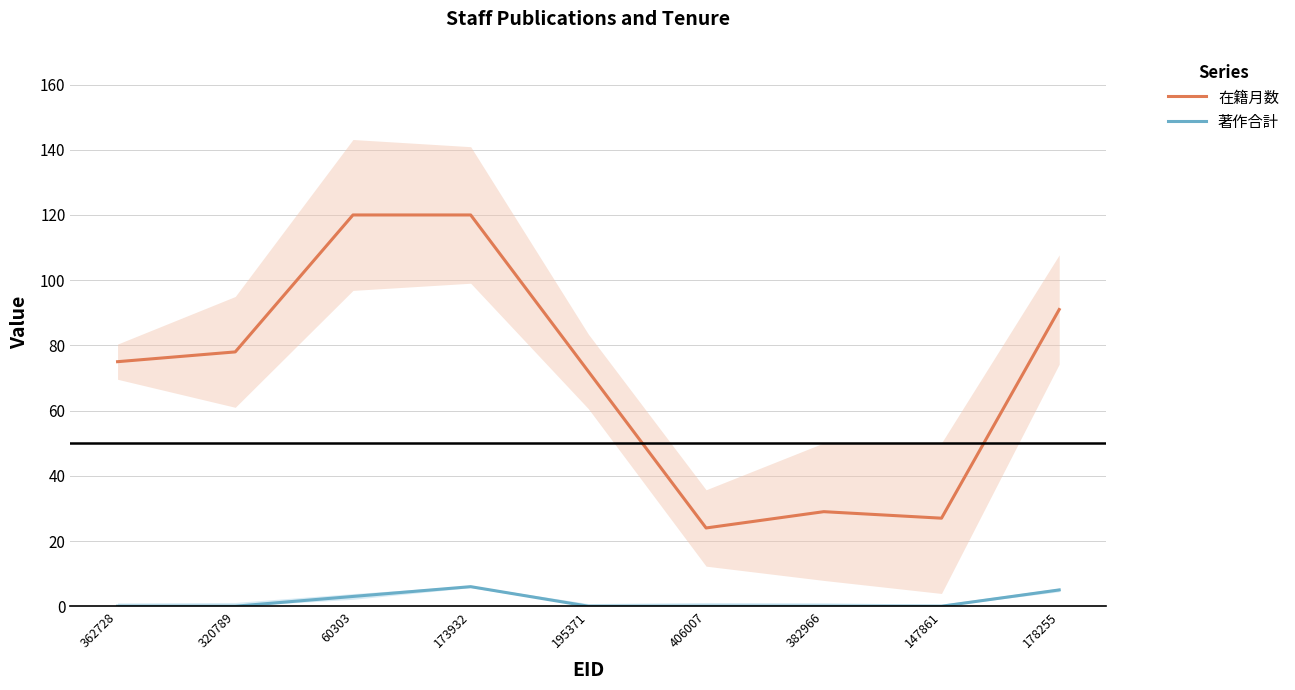

How many data points in 在籍月数 are above 75?

4